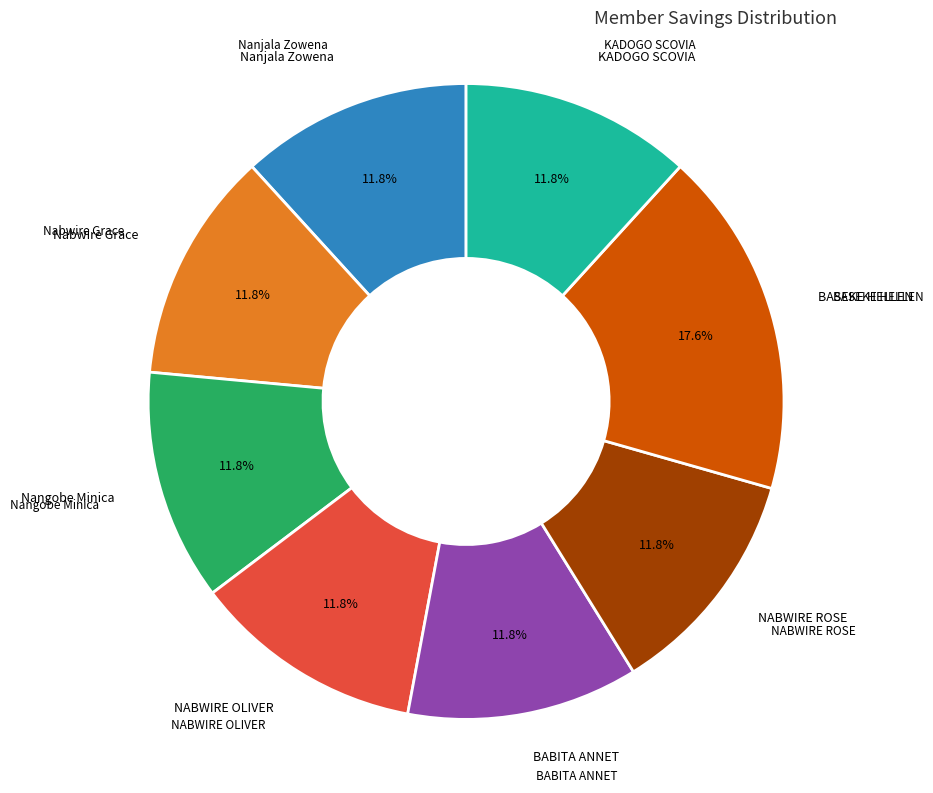

Does any single category account for the majority?

No